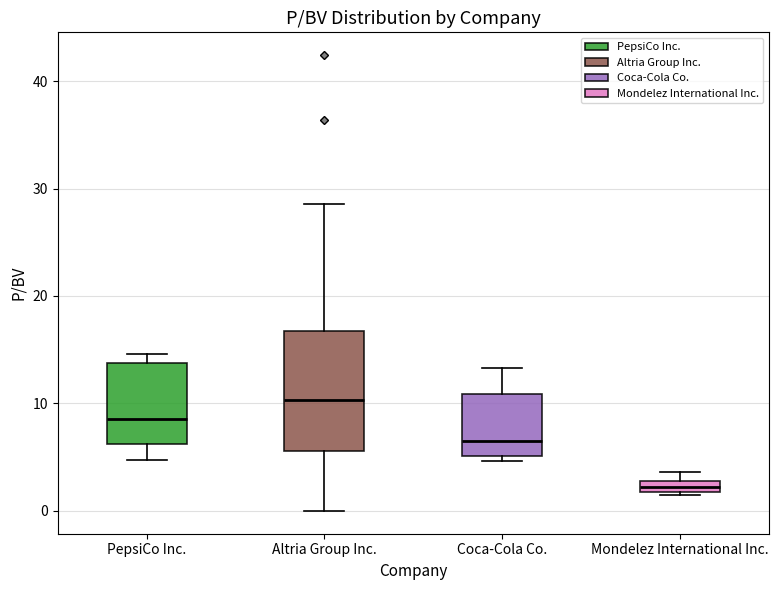

Comparing the boxes themselves (not the whiskers), which one is the tallest?

Altria Group Inc.